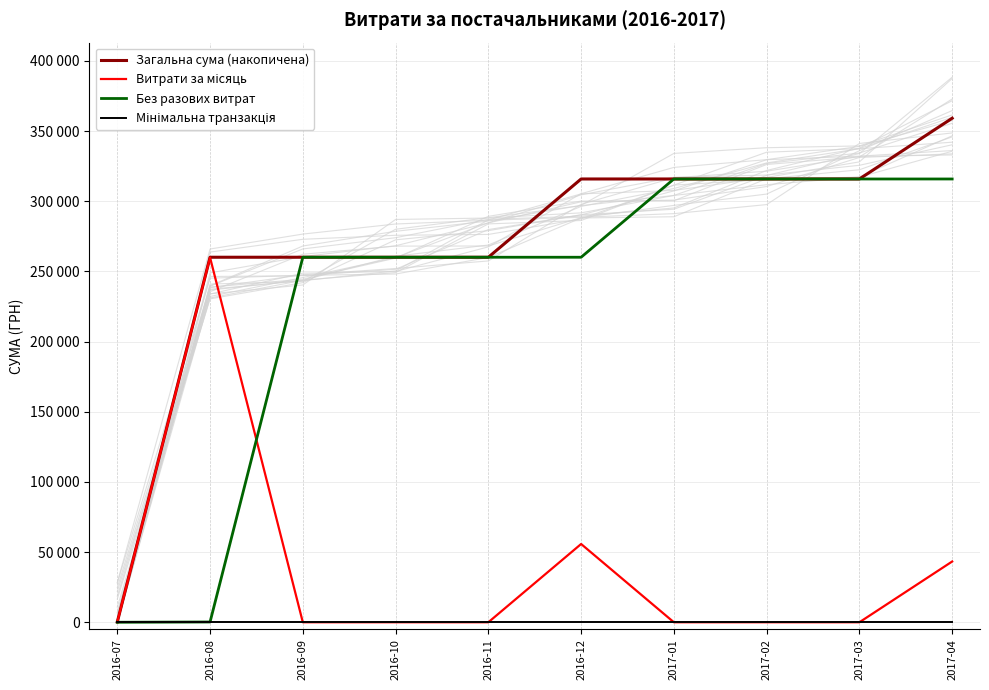

The value of Без разових витрат at 2017-04 is 542144.8. True or false?

False